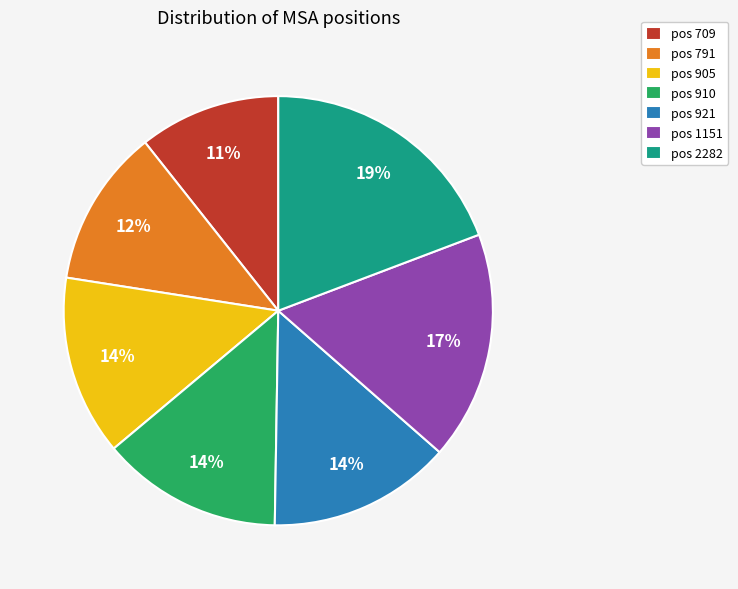

To the nearest percent, what percentage of the pie is pos 905?

14%